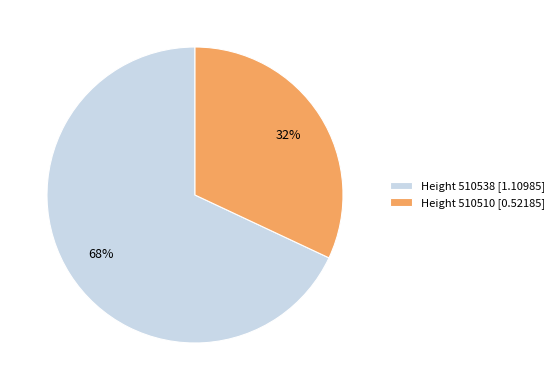

To the nearest percent, what is the average slice percentage?

50%